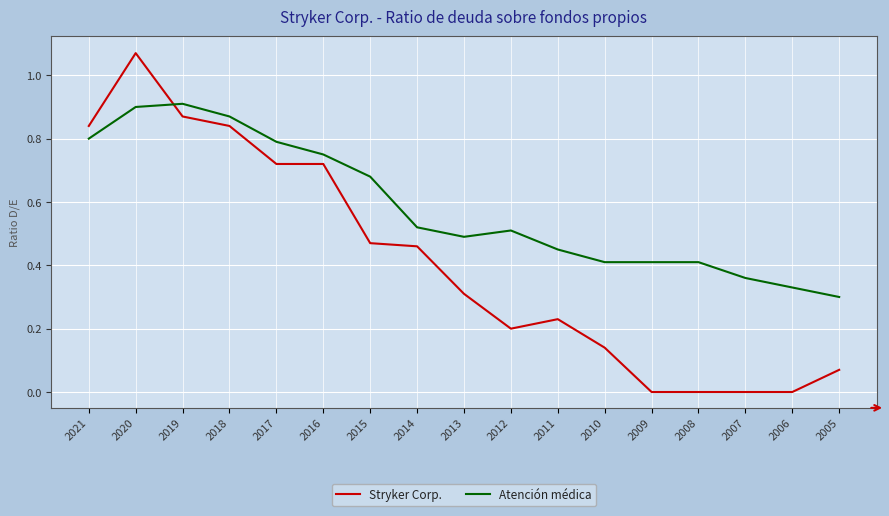

The value of Stryker Corp. at 2008 is 0.0. True or false?

True